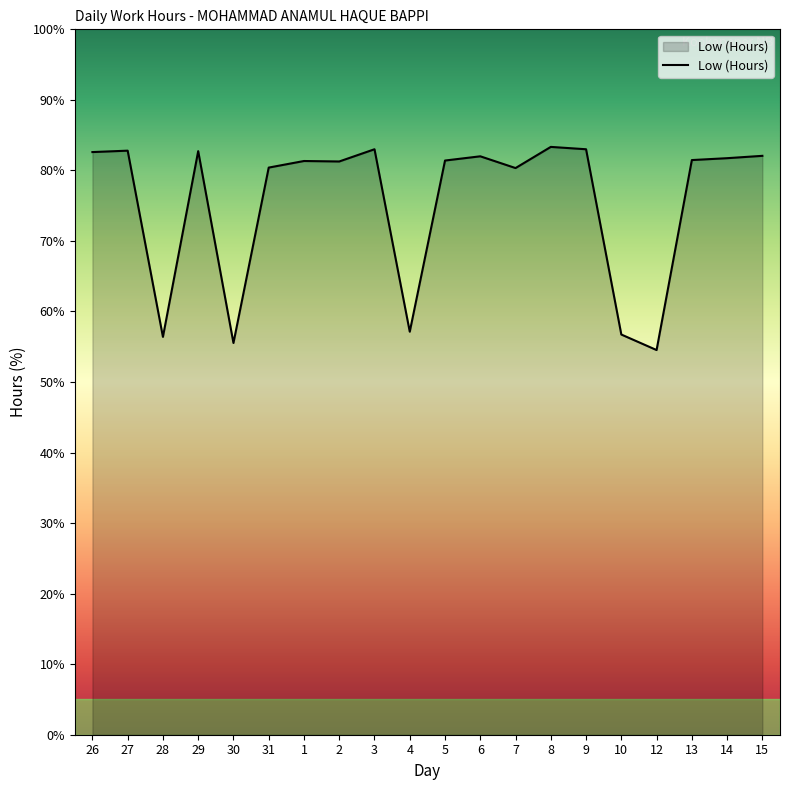

What position from the right is 9?

6